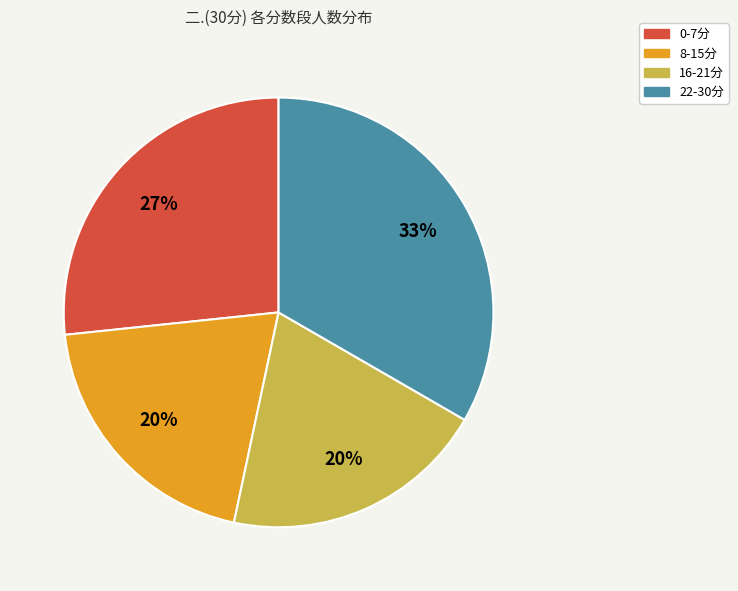

To the nearest percent, what percentage of the pie is 0-7分?

27%